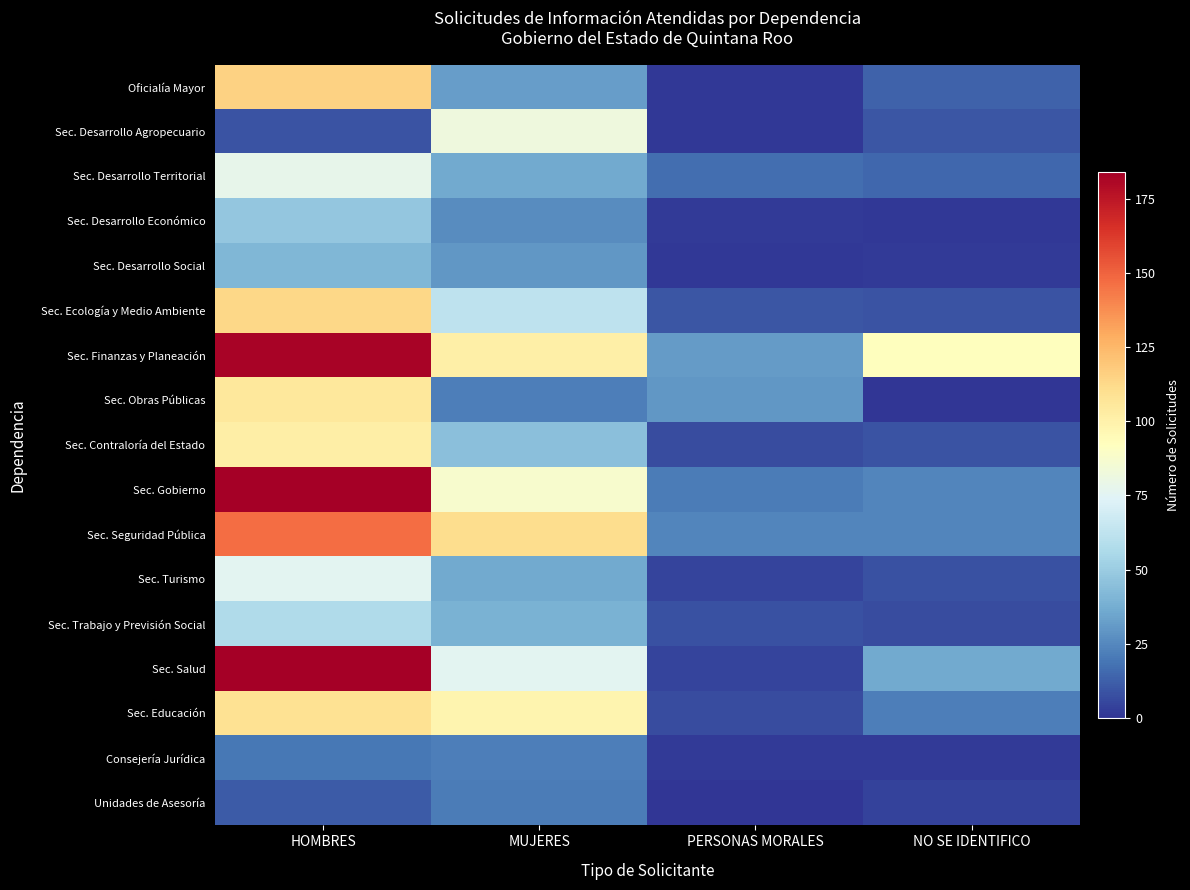

What is the spread (max minus min) of values at MUJERES?

90